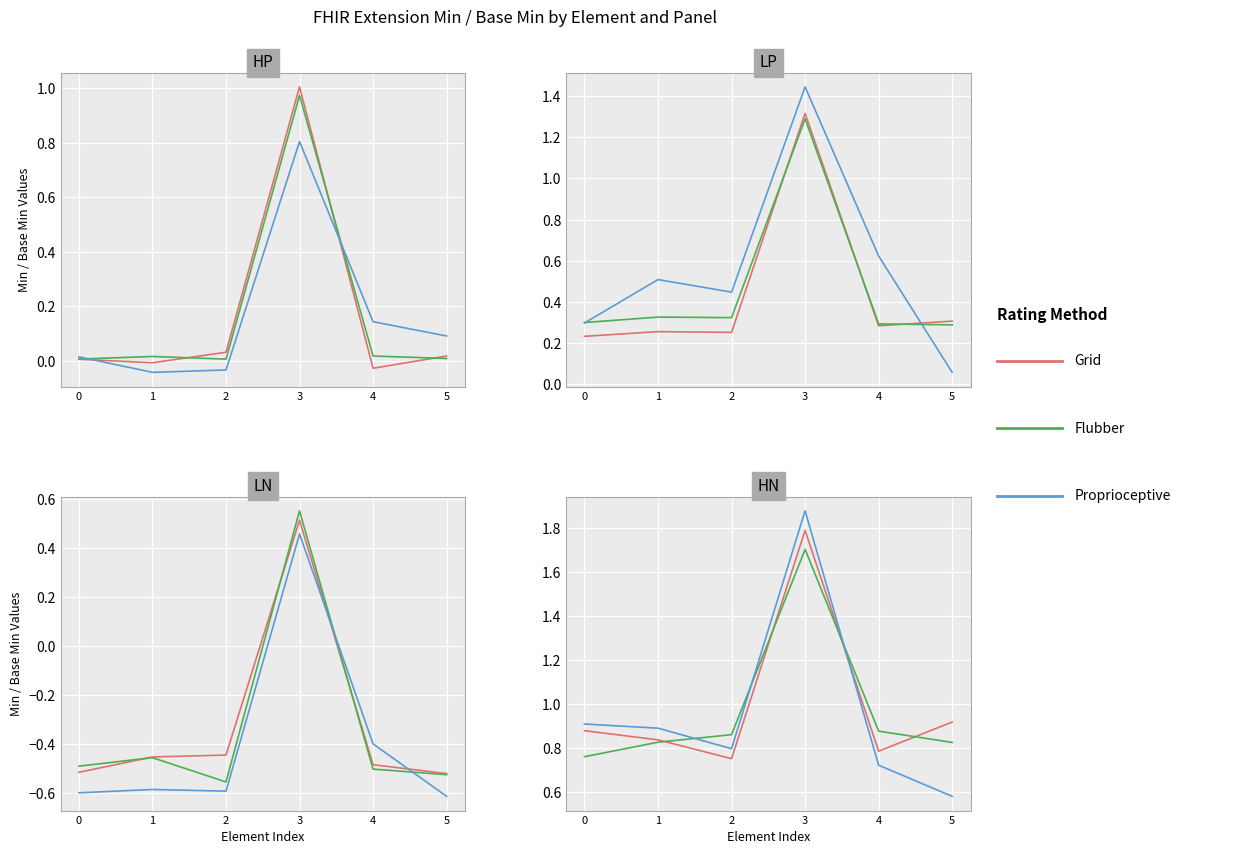

Is this an area chart (filled region under the line)?

No